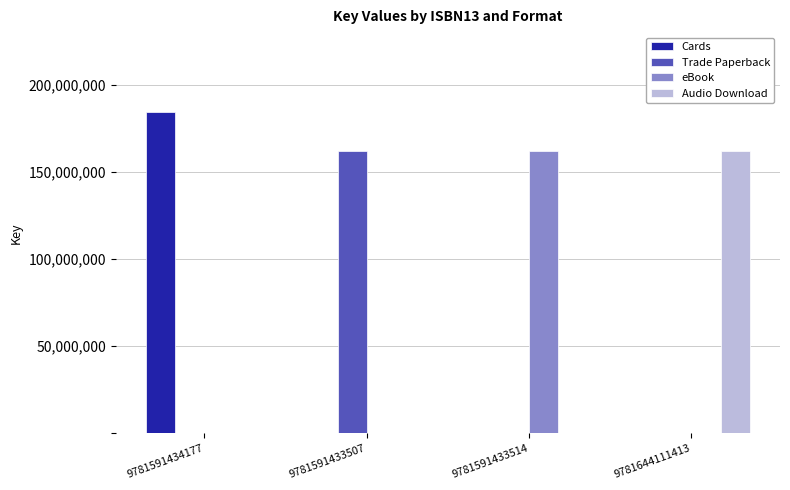

What is the total value across all series at 9781591433514?

162065407